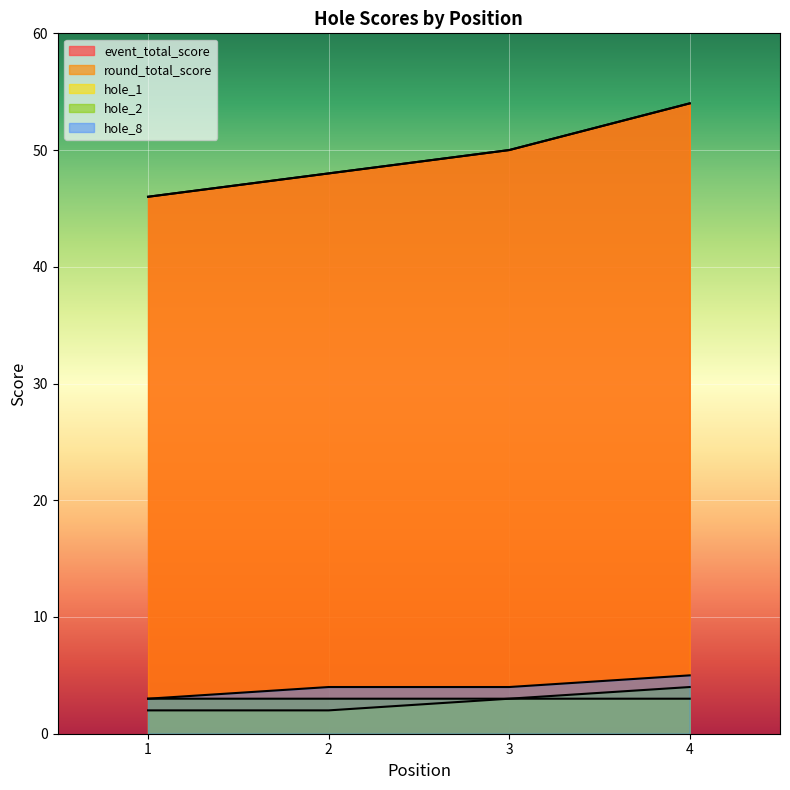

What is the difference between the maximum and minimum values in the event_total_score series?

8